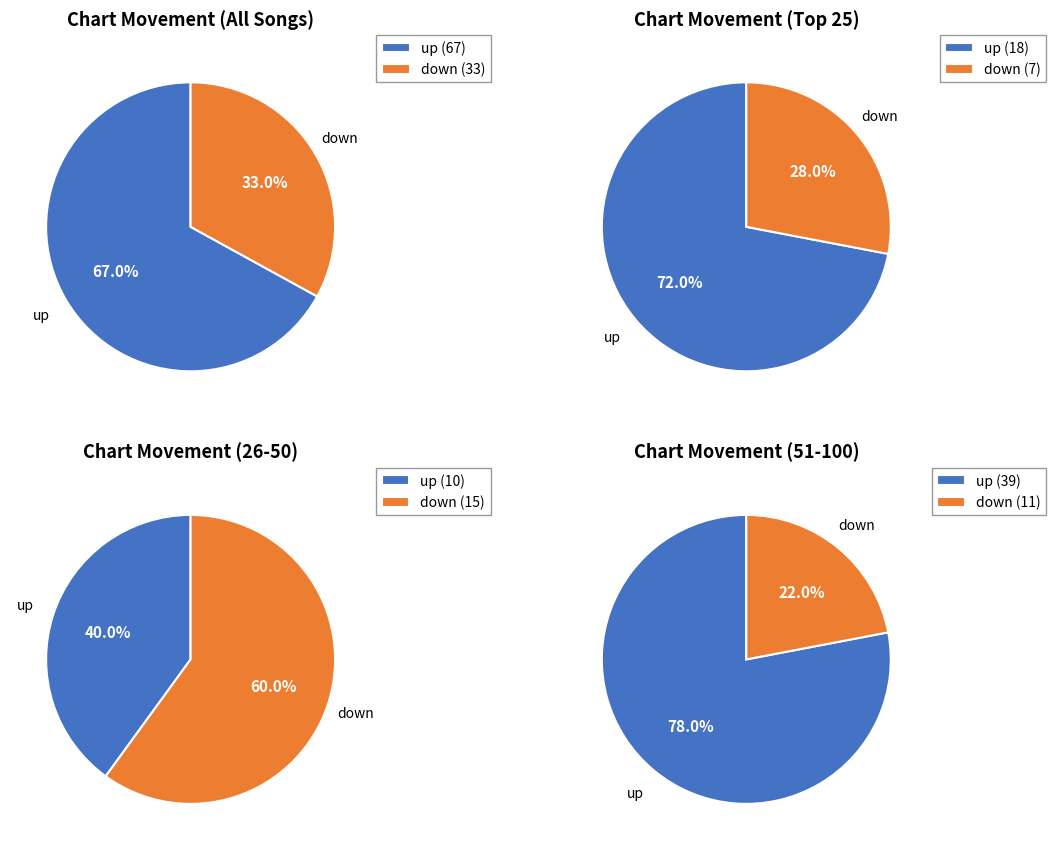

Combined, do up and down account for over 50%?

Yes